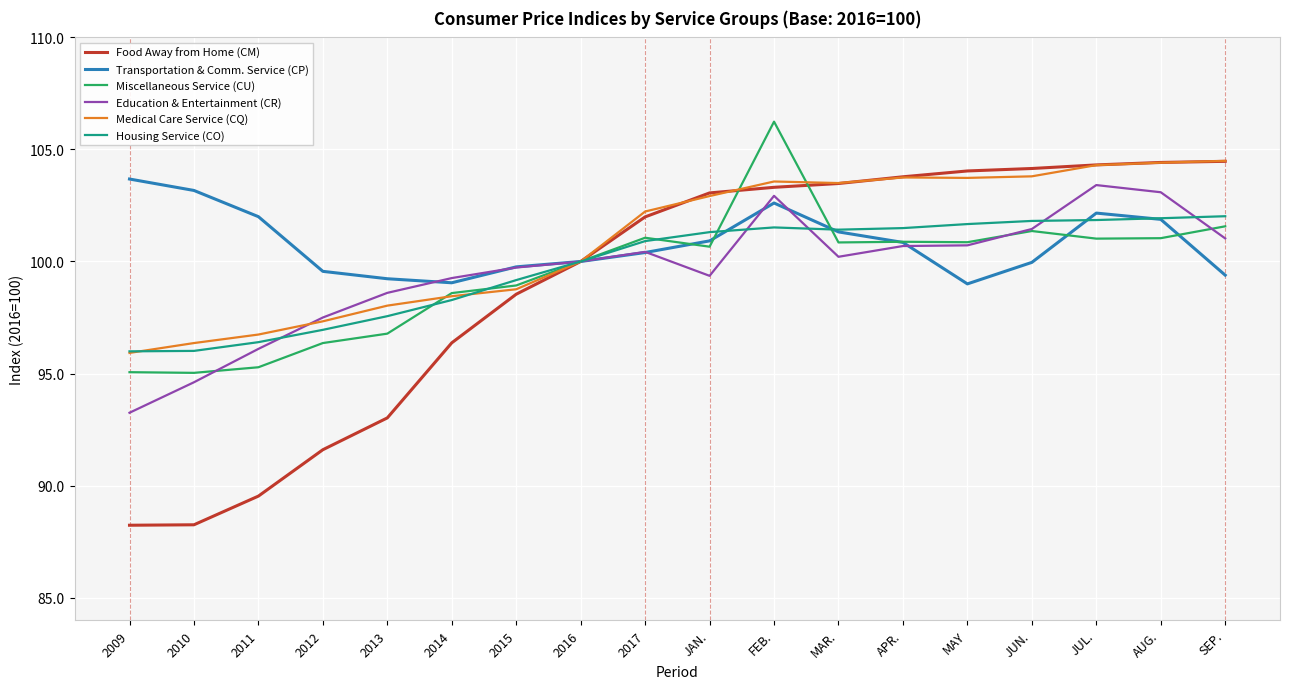

What is the difference between the highest and lowest values at MAR.?

3.3